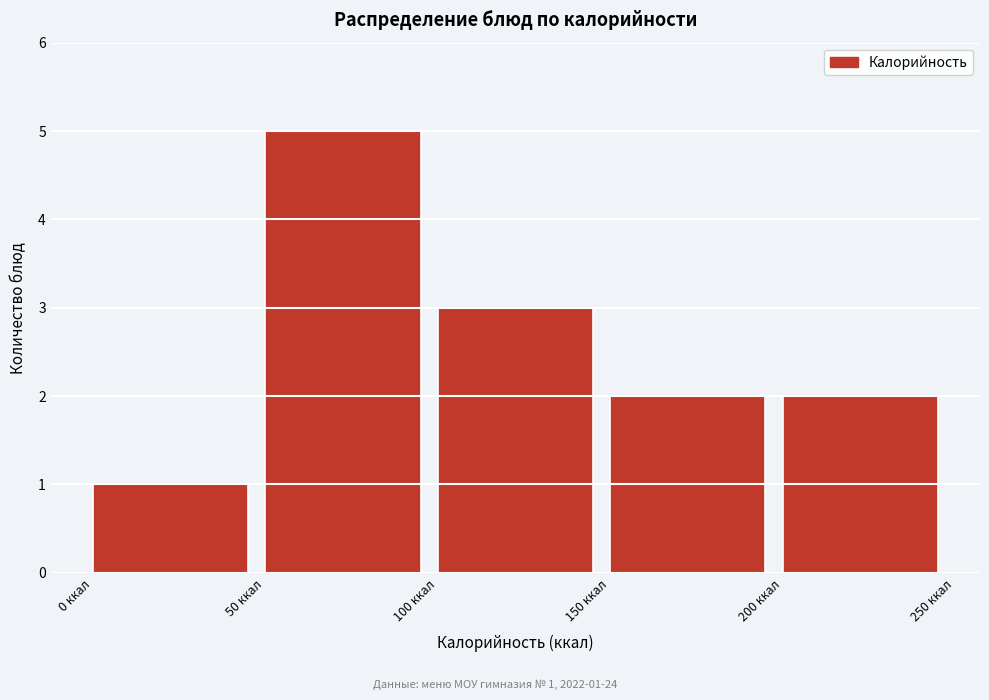

Which range on the x-axis has the tallest bar?

50 to 100